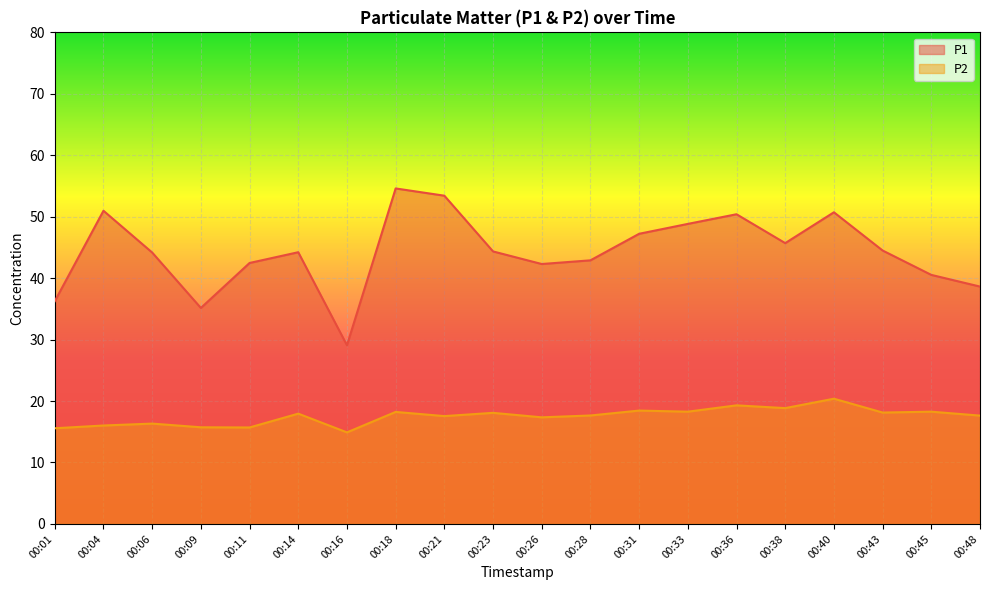

Where does the P1 series first go above 44?

00:04